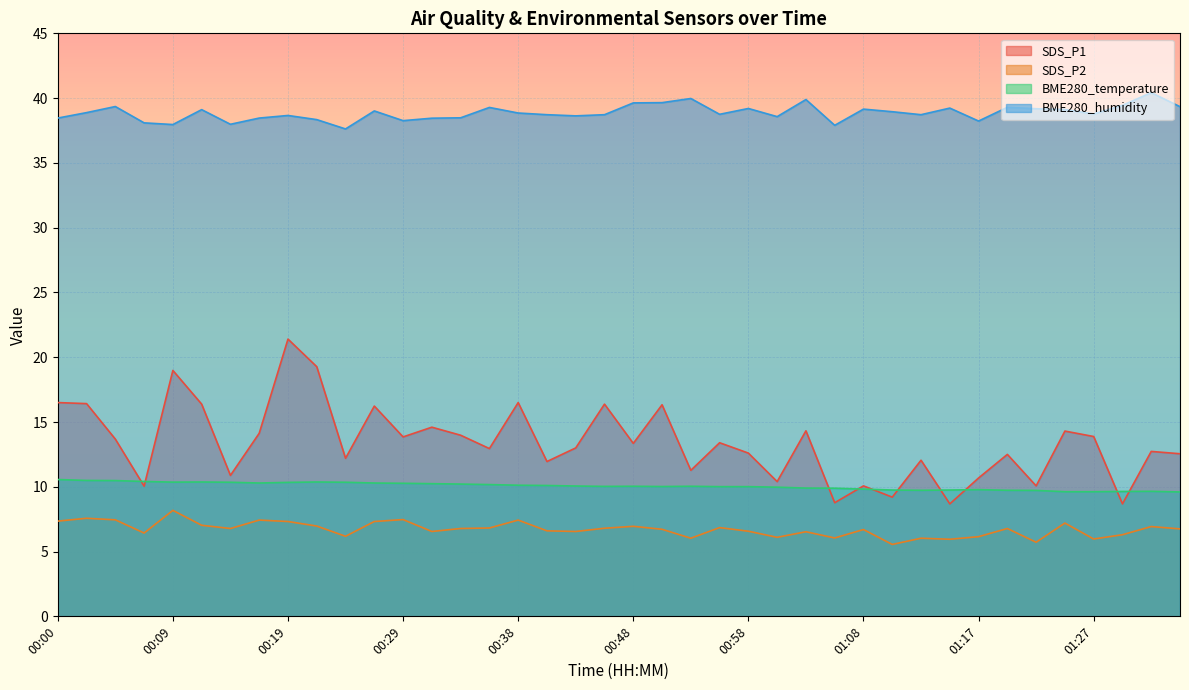

Rank the categories by SDS_P2 value from lowest to highest.

01:10, 01:22, 01:15, 01:27, 00:53, 01:13, 01:05, 01:00, 01:17, 00:24, 01:30, 00:07, 01:03, 00:31, 00:43, 00:58, 00:41, 01:08, 00:51, 01:35, 00:14, 00:34, 01:20, 00:46, 00:36, 00:56, 01:32, 00:48, 00:21, 00:12, 01:25, 00:19, 00:26, 00:00, 00:17, 00:38, 00:04, 00:29, 00:02, 00:09